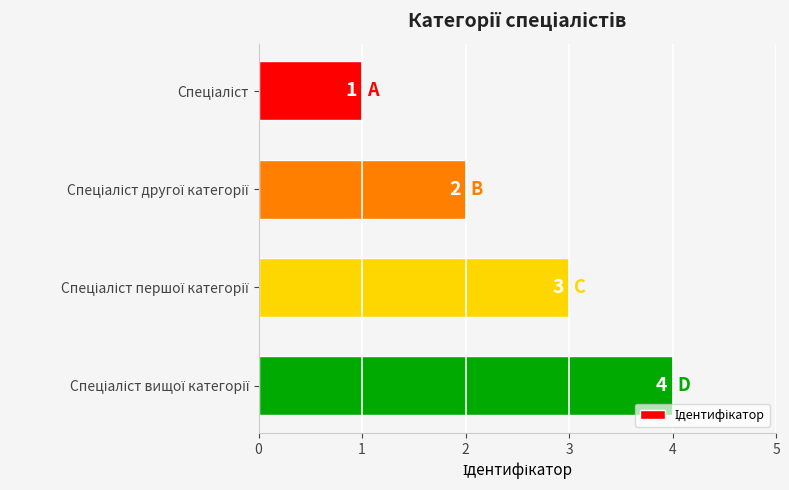

What is the difference between the maximum and minimum values?

3